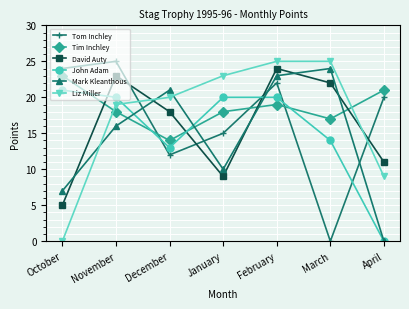

Rank the categories by Tom Inchley value from lowest to highest.

March, December, January, April, February, October, November